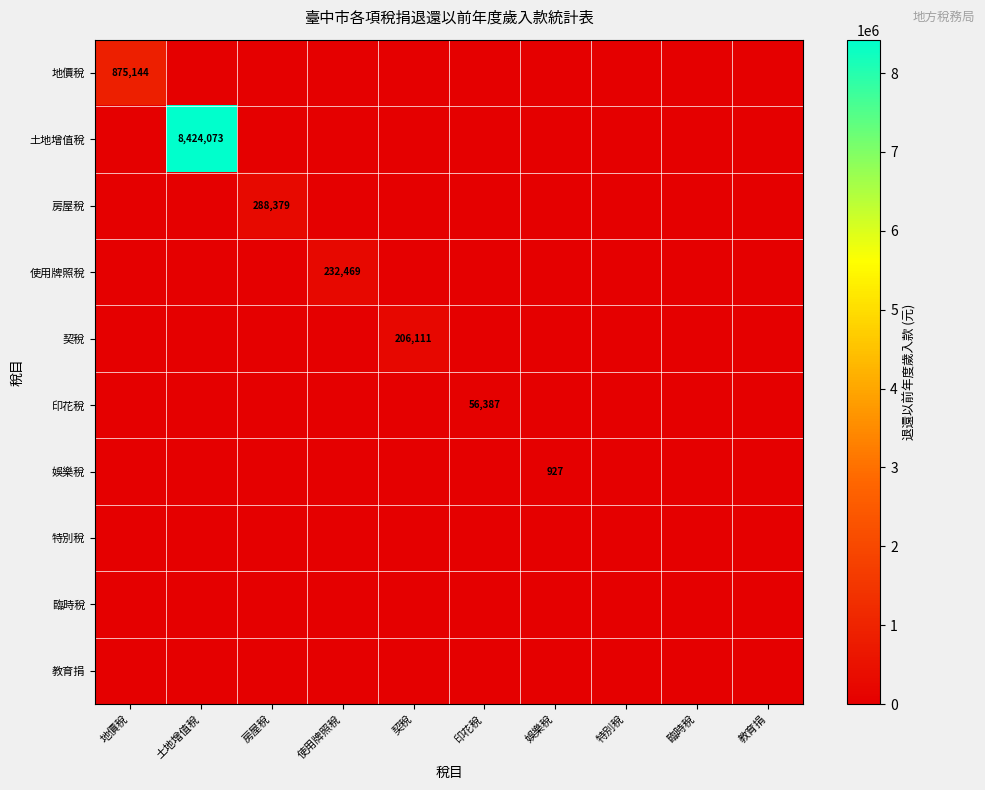

Which series changed the most between 房屋稅 and 使用牌照稅?

房屋稅